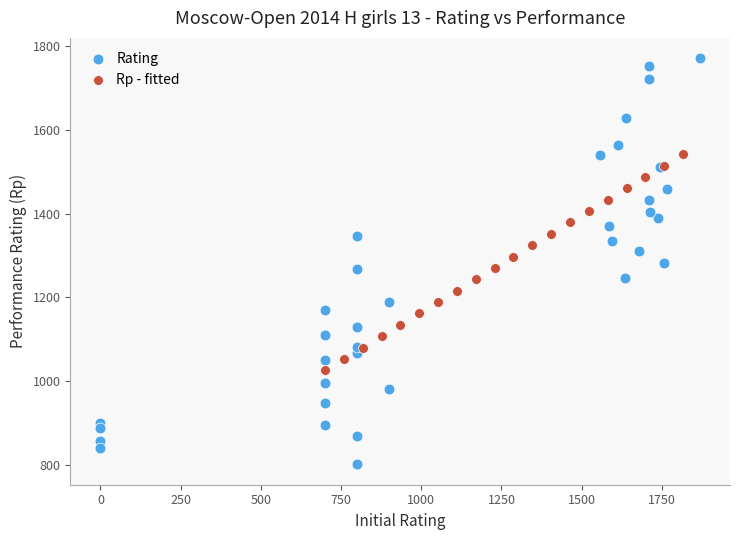

Which series contains the highest Y value?

Rating